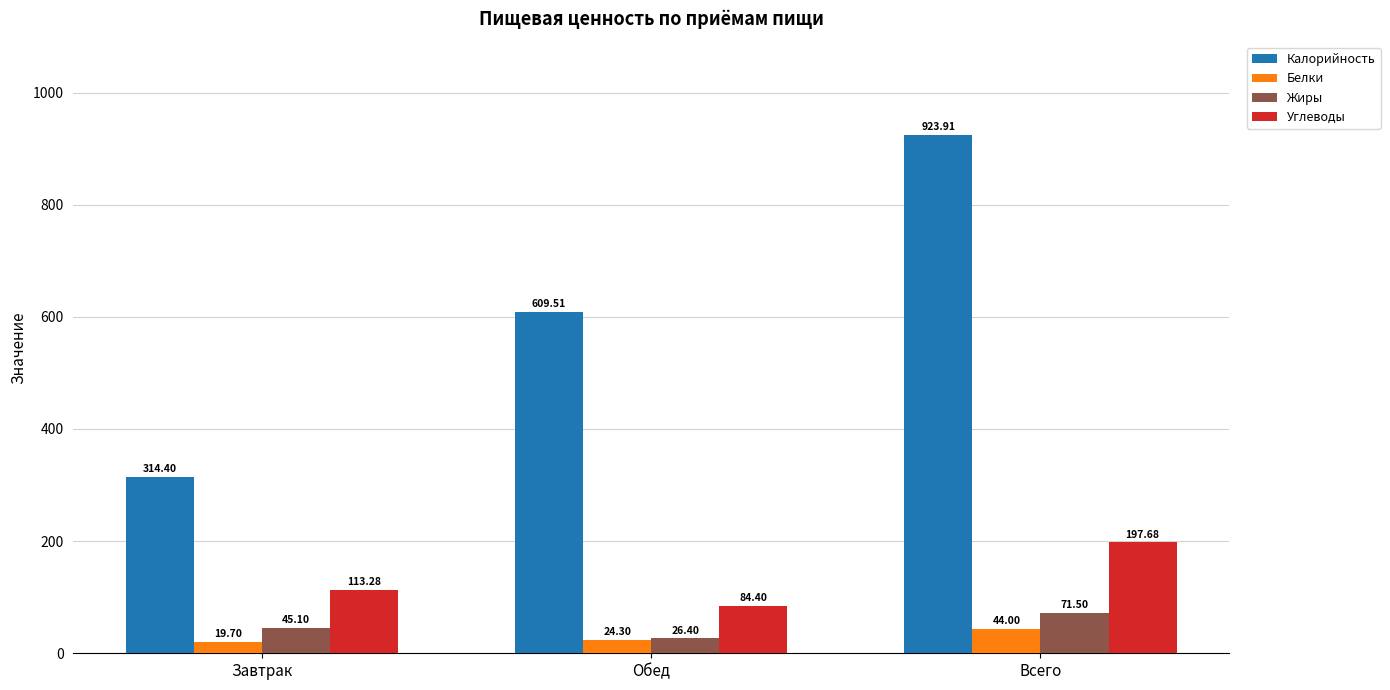

Which series has the widest spread of values?

Калорийность